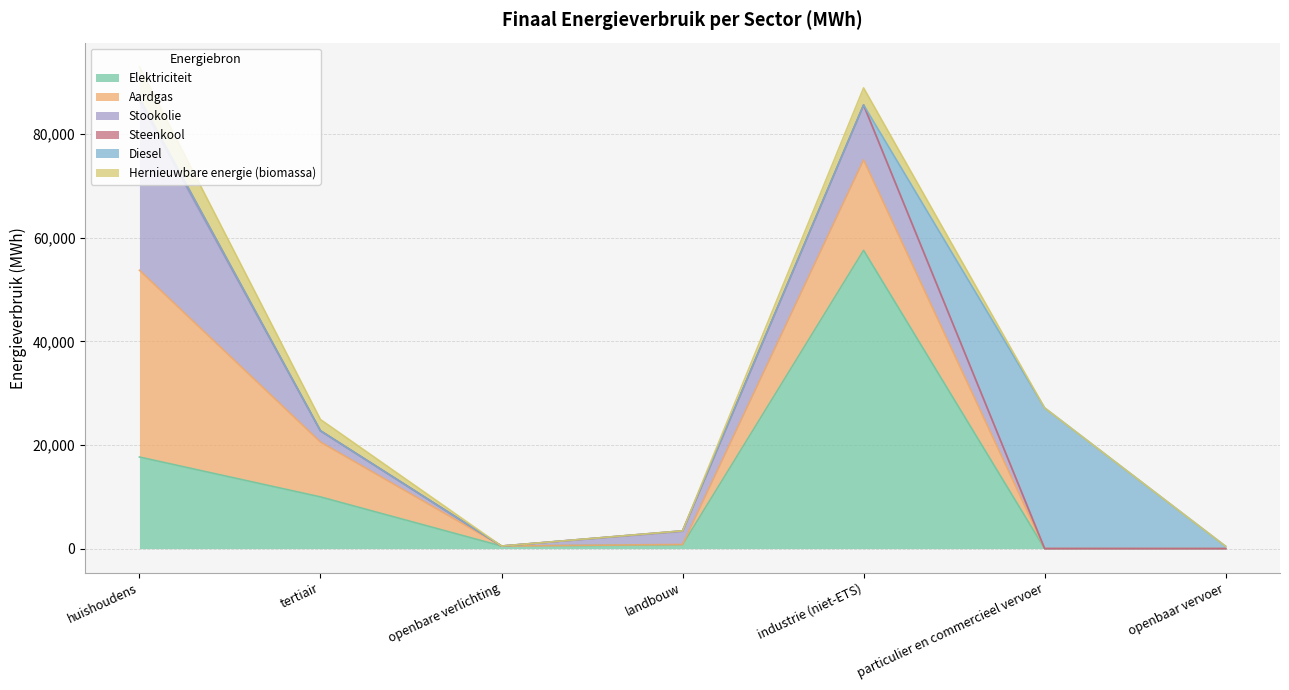

What is the sum of the Steenkool values at huishoudens and openbare verlichting?

617.5